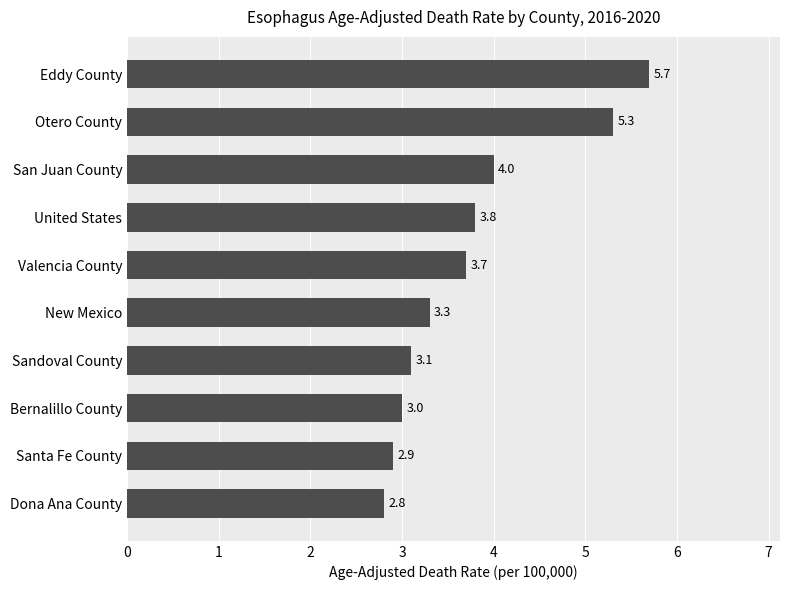

Read the value at Eddy County.

5.7